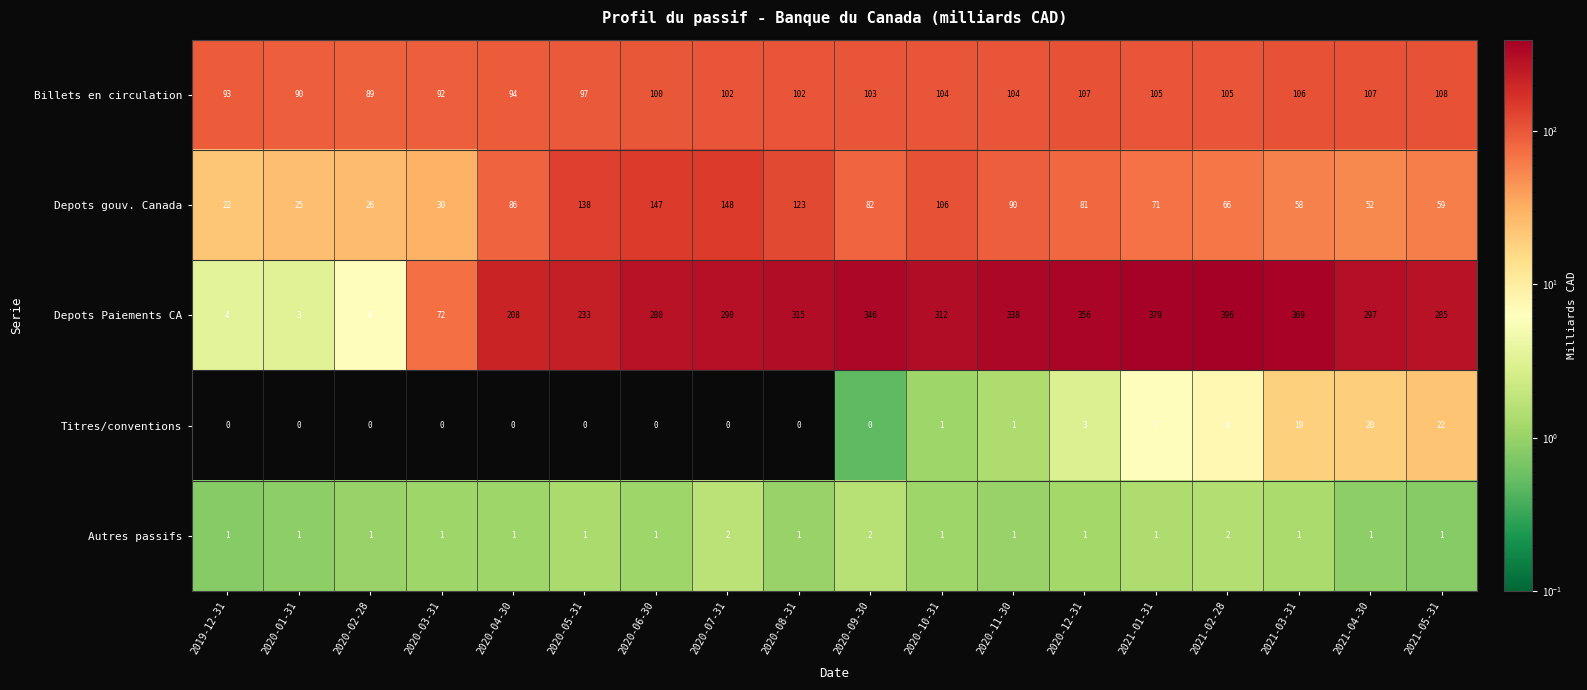

Between 2020-03-31 and 2020-12-31, which series saw the biggest shift?

Depots Paiements CA